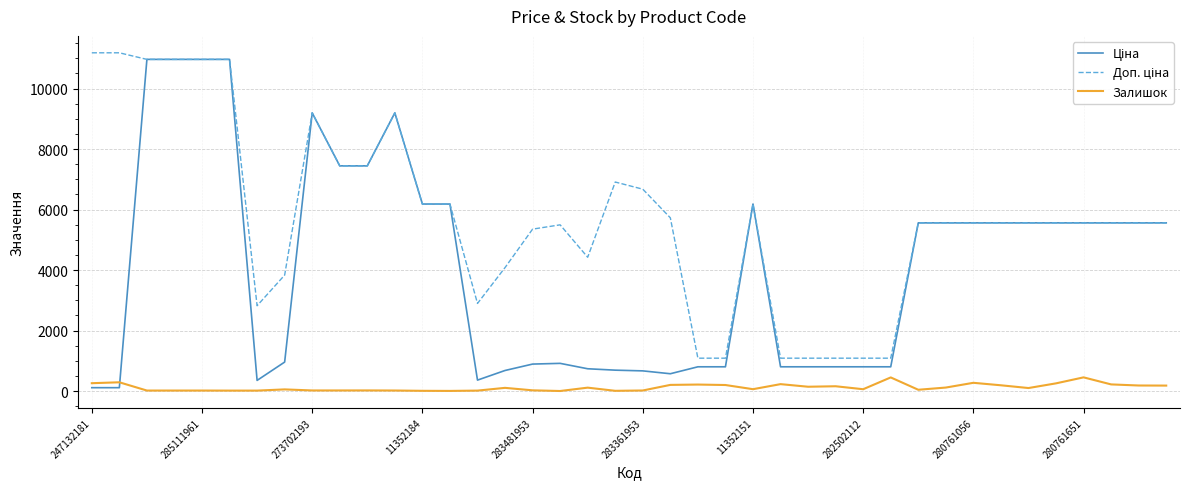

What is the greatest value displayed?

11182.0